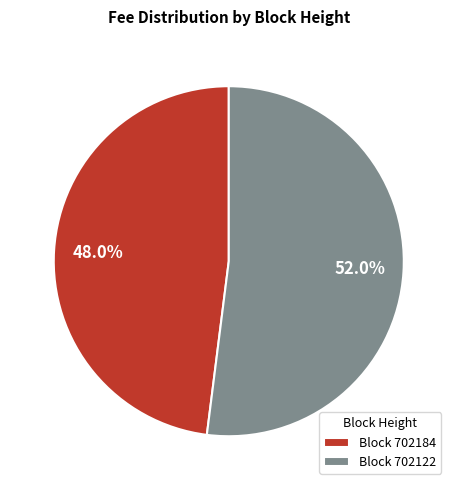

Do Block 702122 and Block 702184 together represent more than half of the pie?

Yes